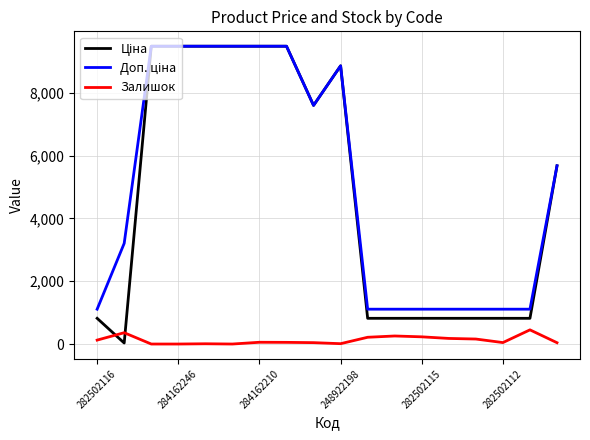

What is the highest value of the Залишок series?

451.0